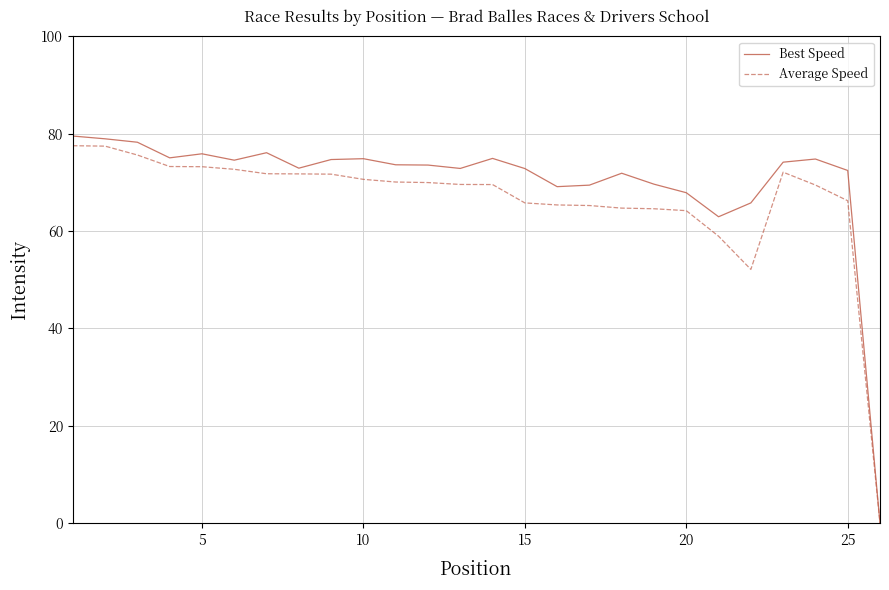

Which series has the widest spread of values?

Best Speed